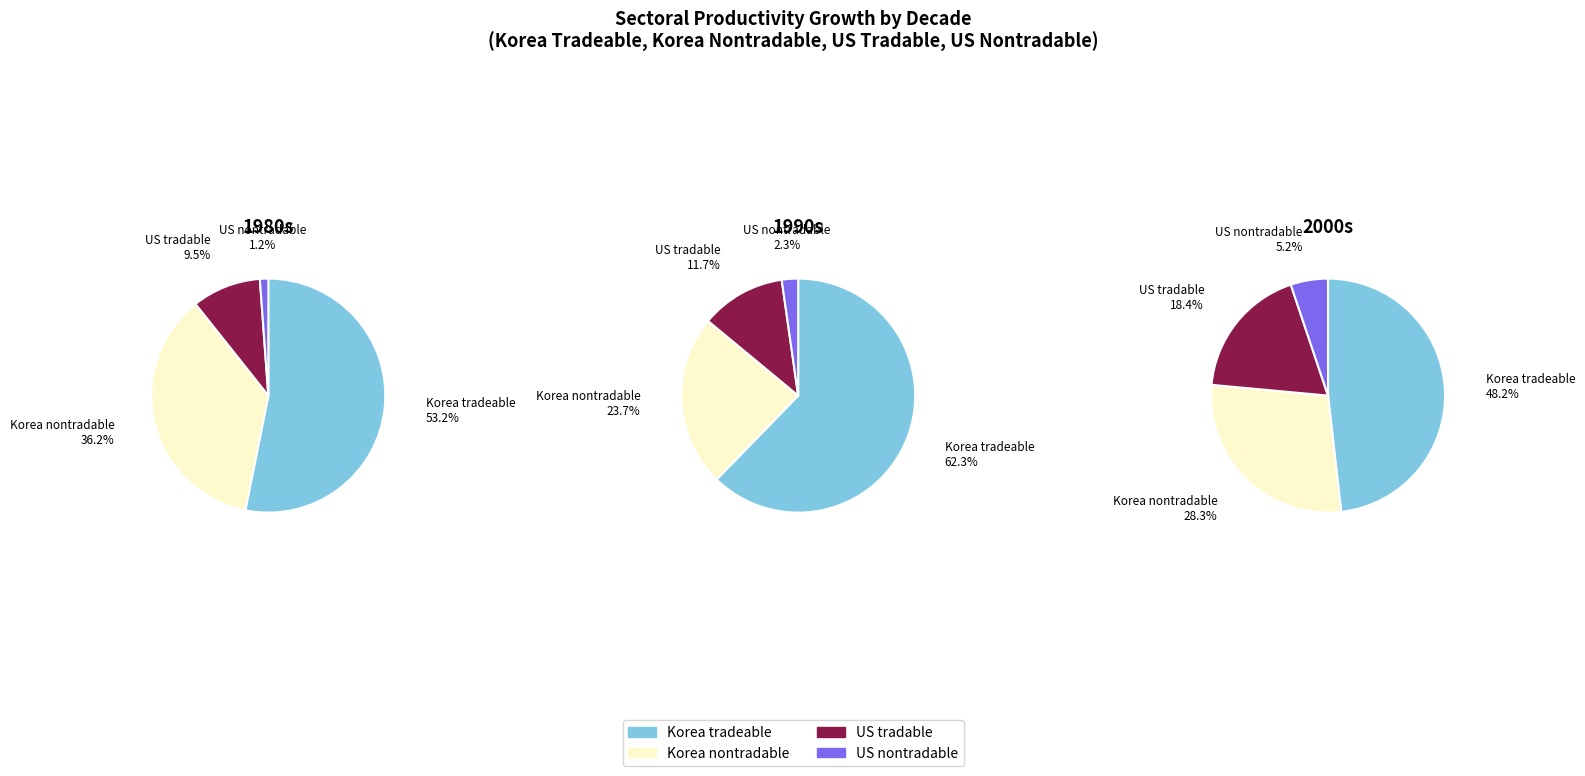

What is the smallest slice in the pie chart?

1980s